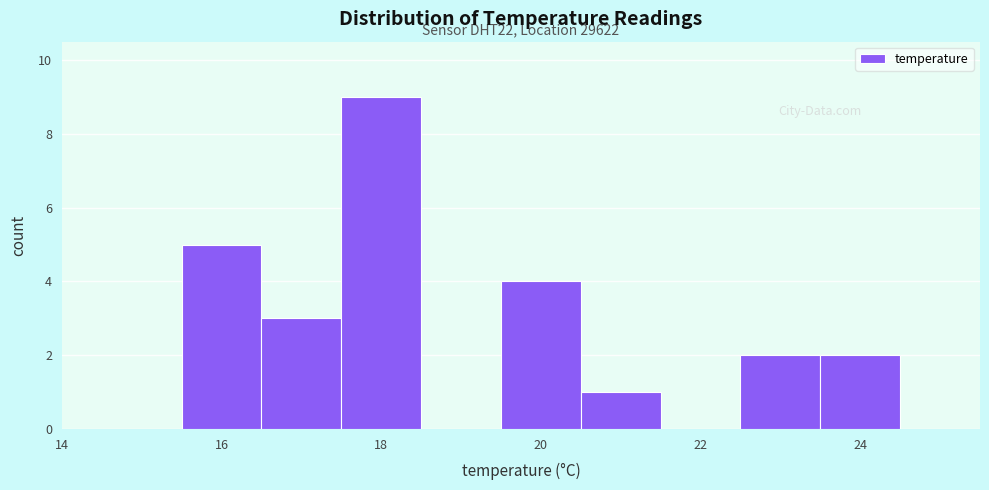

Over which range of the x-axis is the bar tallest?

17.5 to 18.5